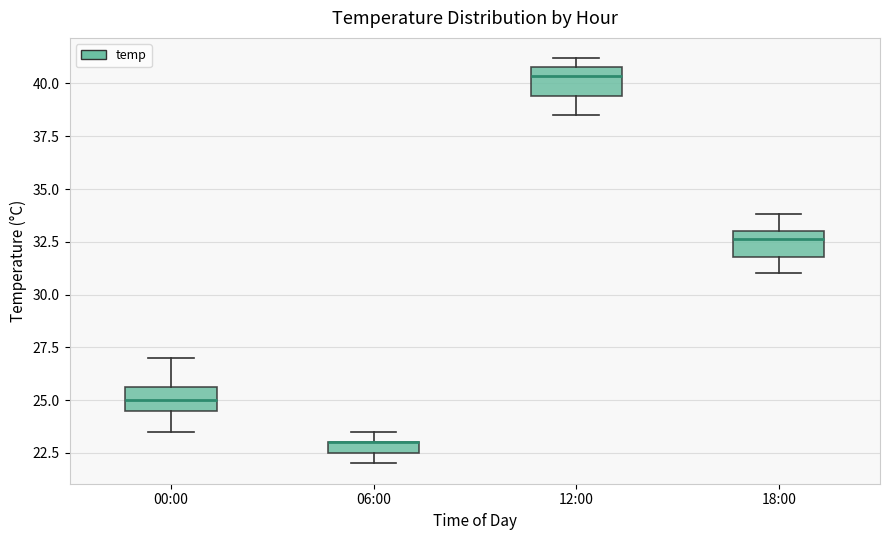

Where does the upper whisker of the box for 18:00 end on the y-axis? The values are not printed on the chart, so give them approximately, as read against the axis.

34.0